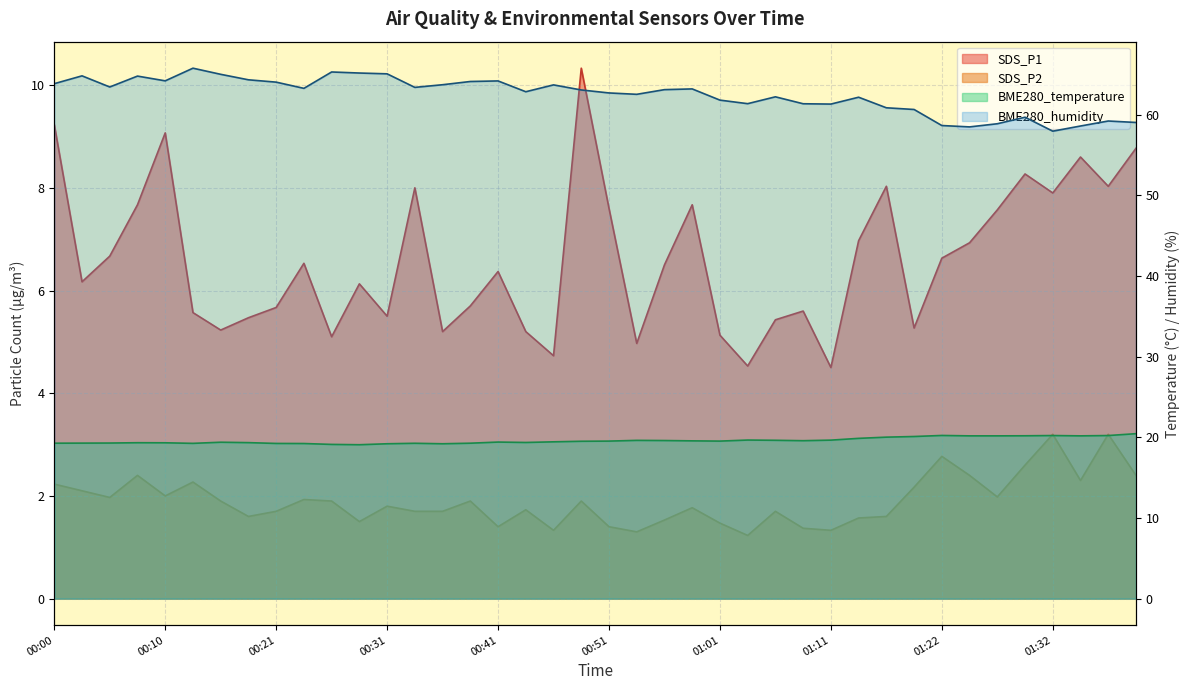

How many data points does each series have?

40